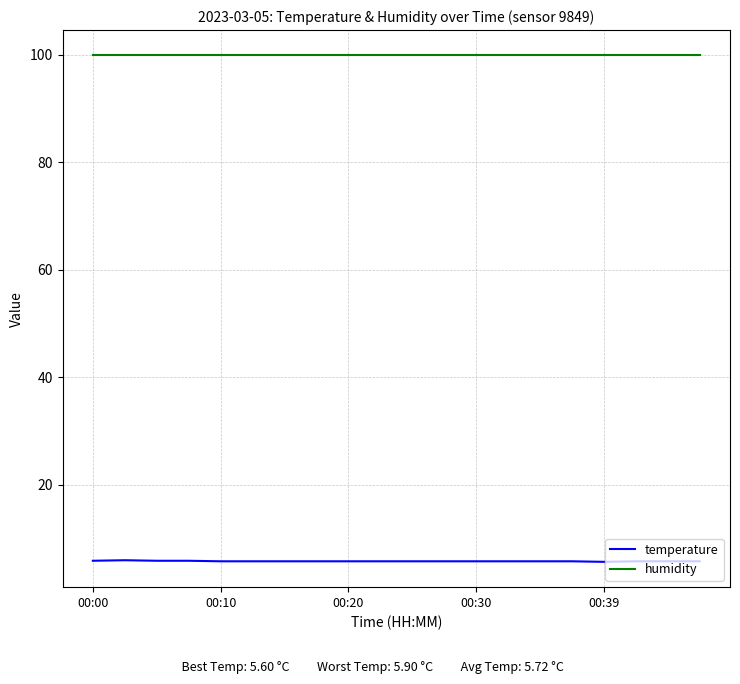

List the series in order of their overall mean, highest first.

humidity, temperature